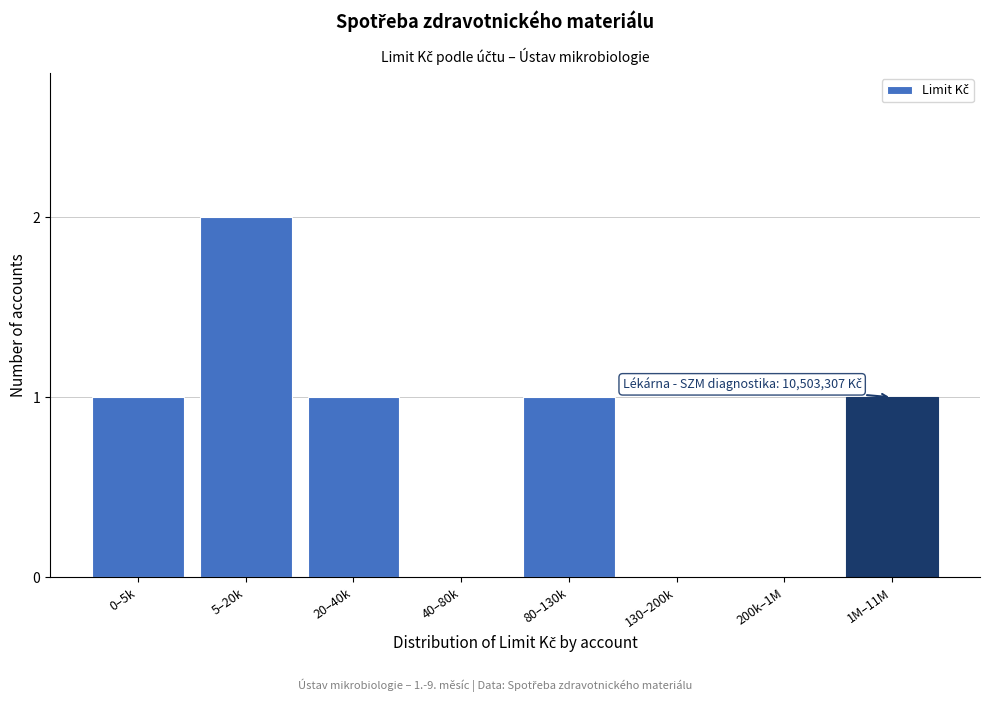

Reading left to right, what are all the values shown in this chart?

0–5k=1	5–20k=2	20–40k=1	40–80k=0	80–130k=1	130–200k=0	200k–1M=0	1M–11M=1